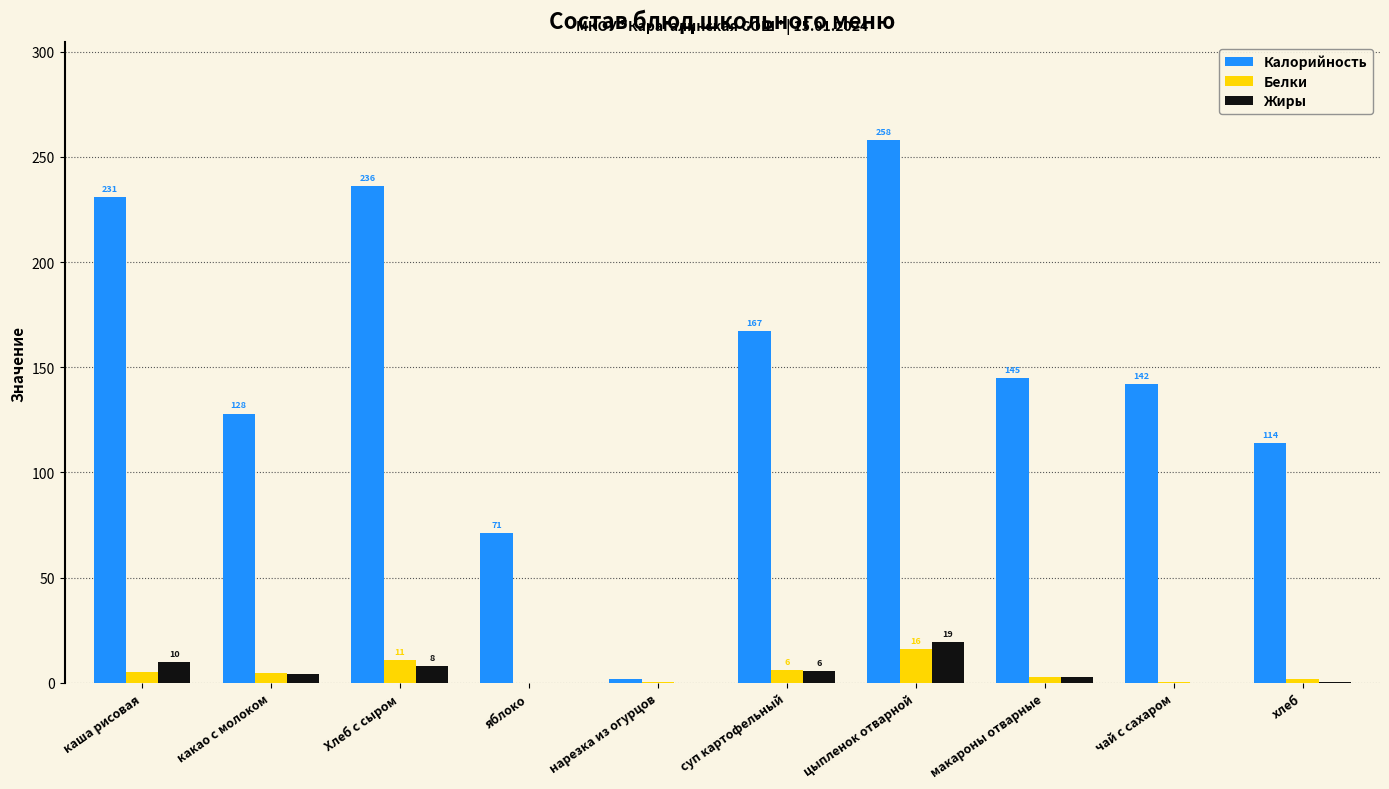

What are all the series names shown in the legend?

Калорийность, Белки, Жиры